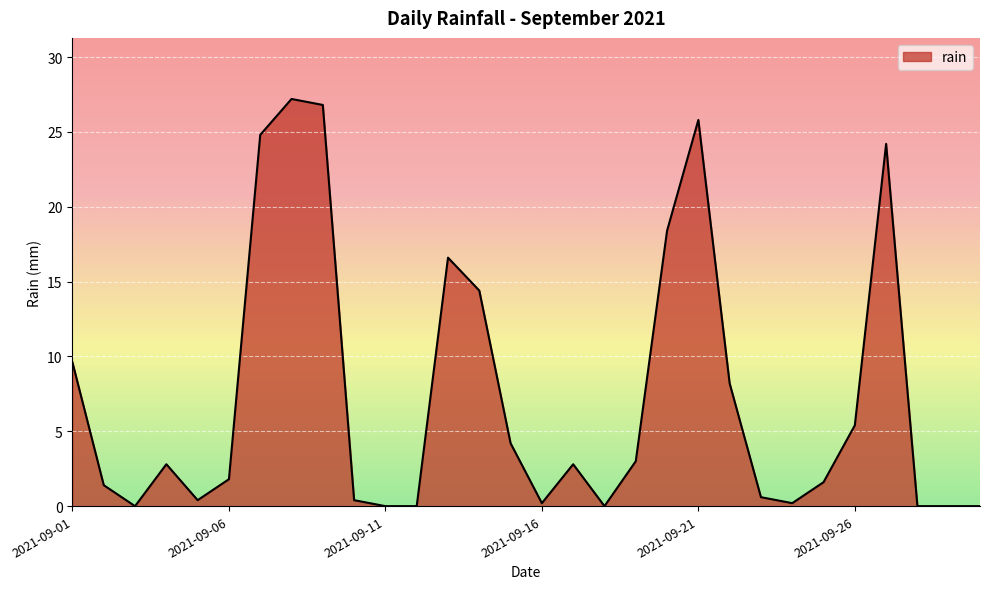

What is the greatest value displayed?

27.2